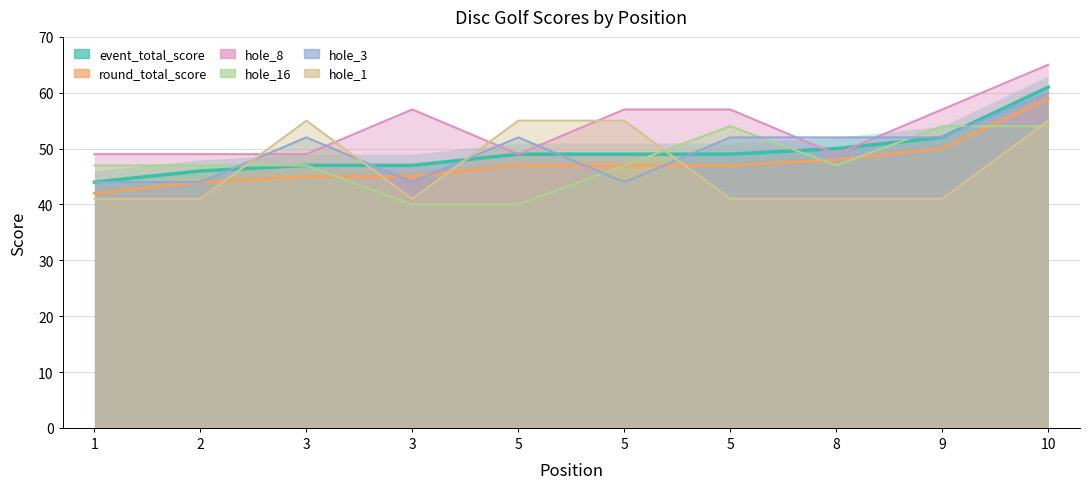

True or false: round_total_score and event_total_score cross at least once.

False